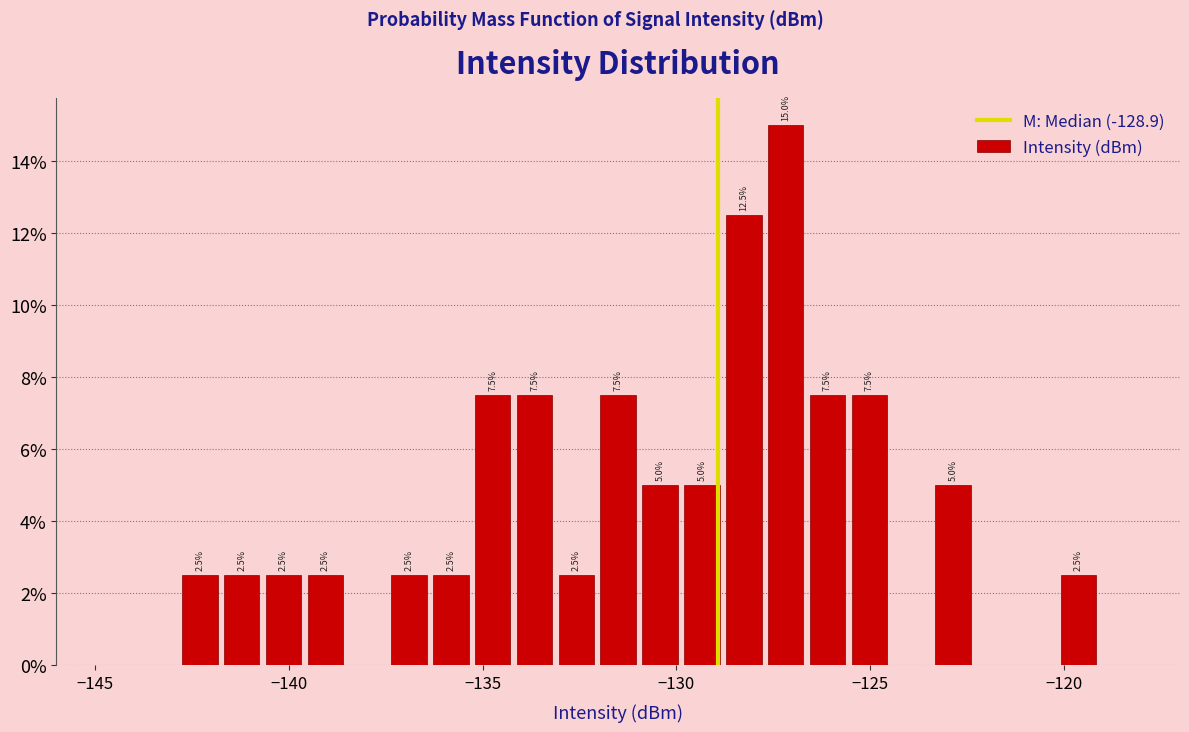

Read against the x-axis, roughly where is the centre of the tallest bar?

-127.0